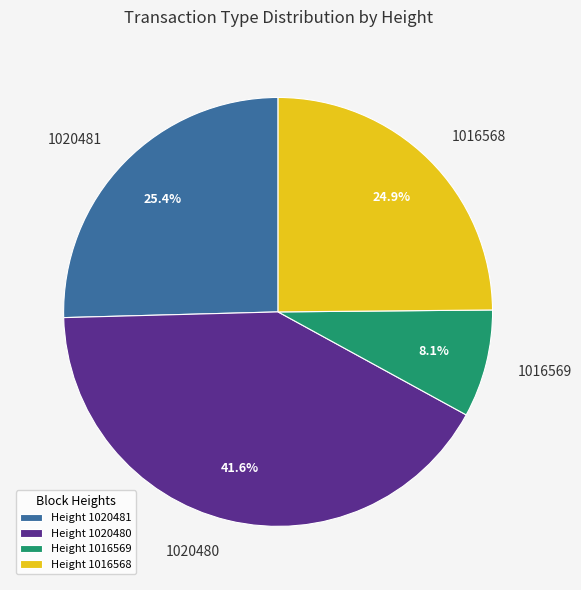

What is the ratio of the value at 1016568 to the value at 1020480?

0.6